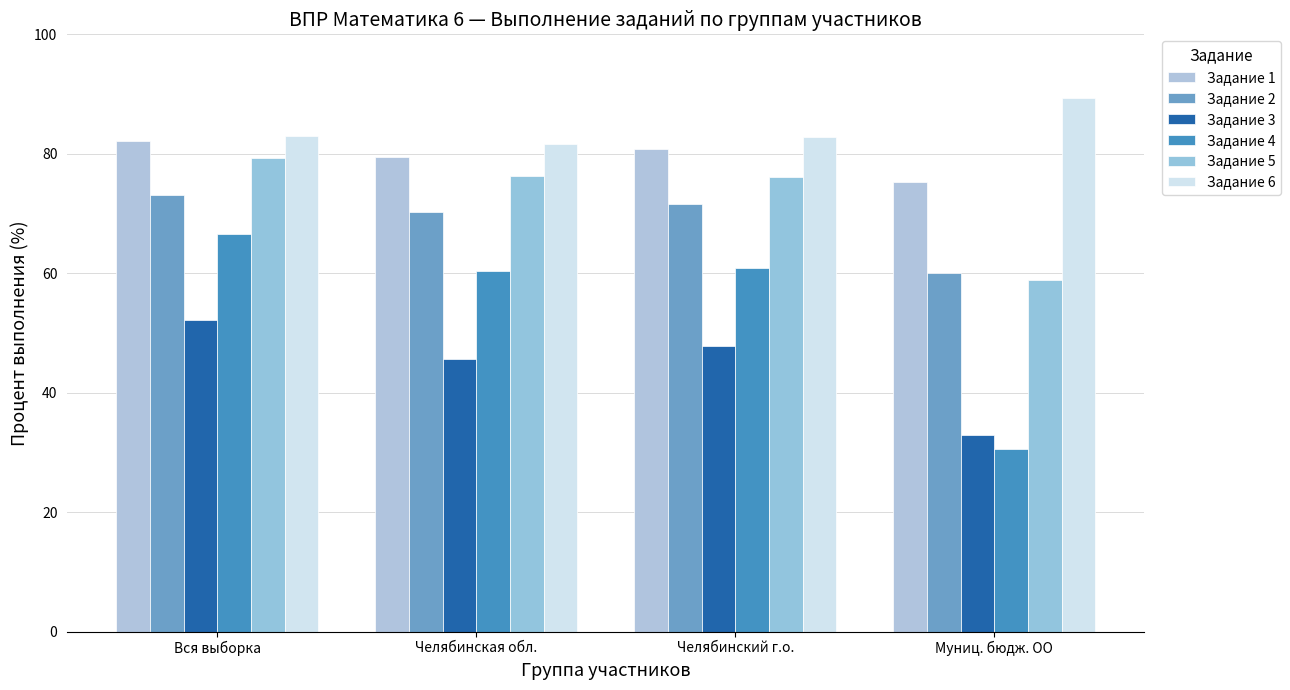

What is the spread (max minus min) of values at Челябинский г.о.?

35.0